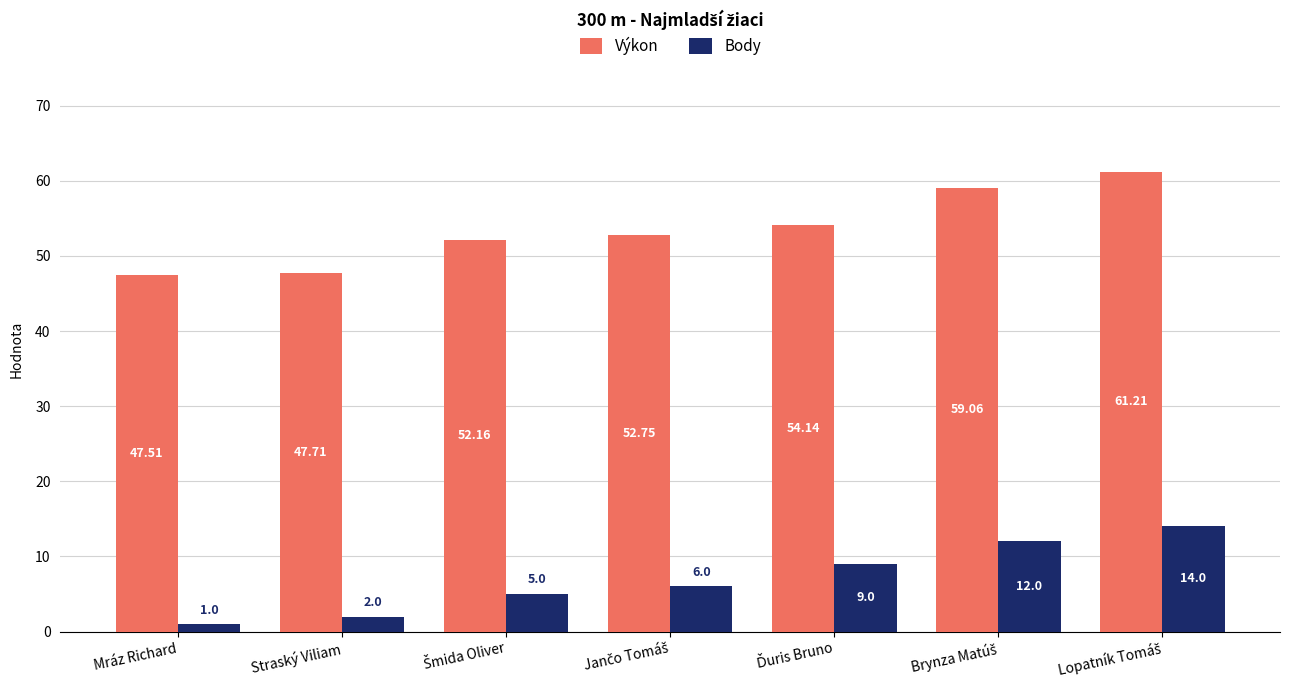

Rank the series by their maximum value, from highest to lowest.

Výkon, Body